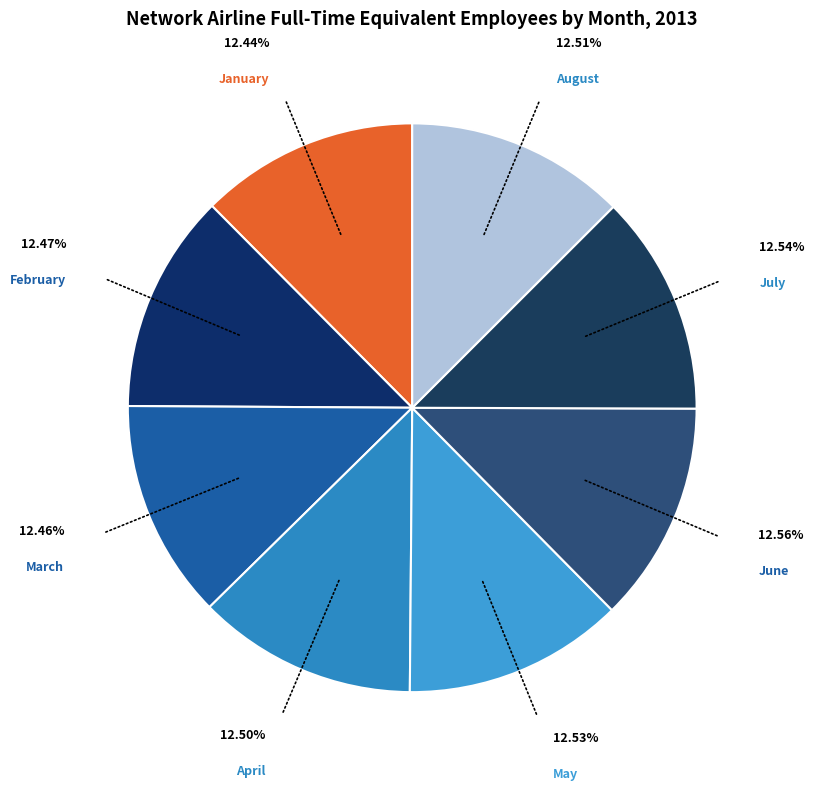

To the nearest percent, what is the average slice percentage?

12%